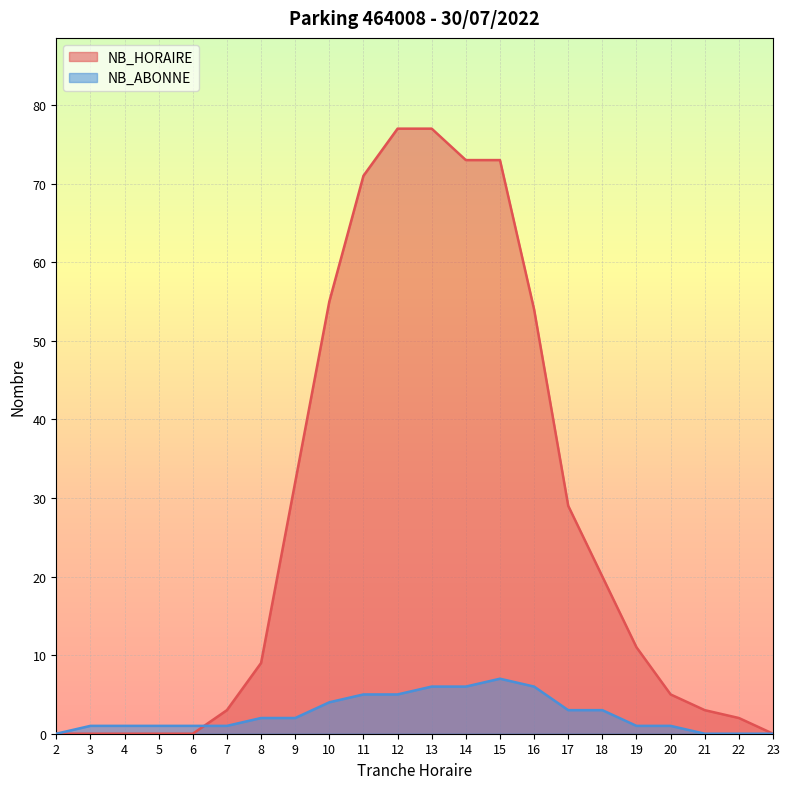

What is the average value of the NB_HORAIRE series?

27